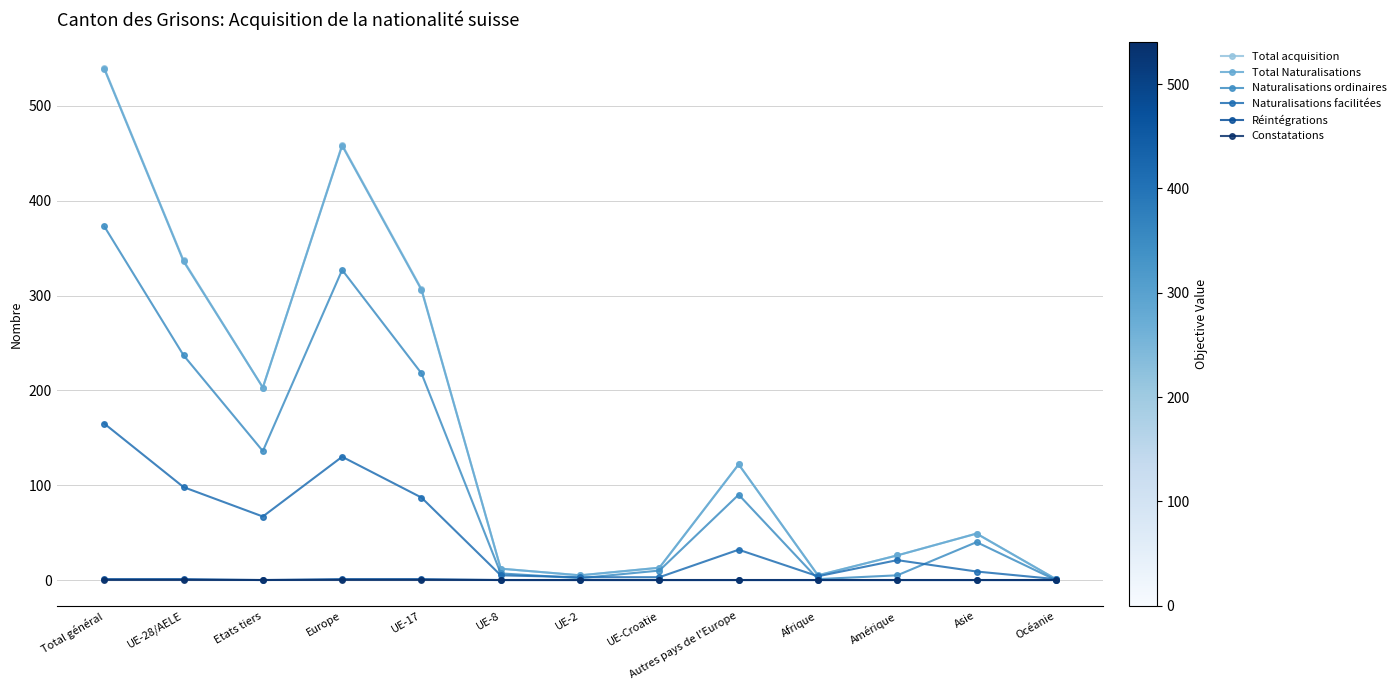

What is the difference between the maximum and minimum values in the Total Naturalisations series?

538